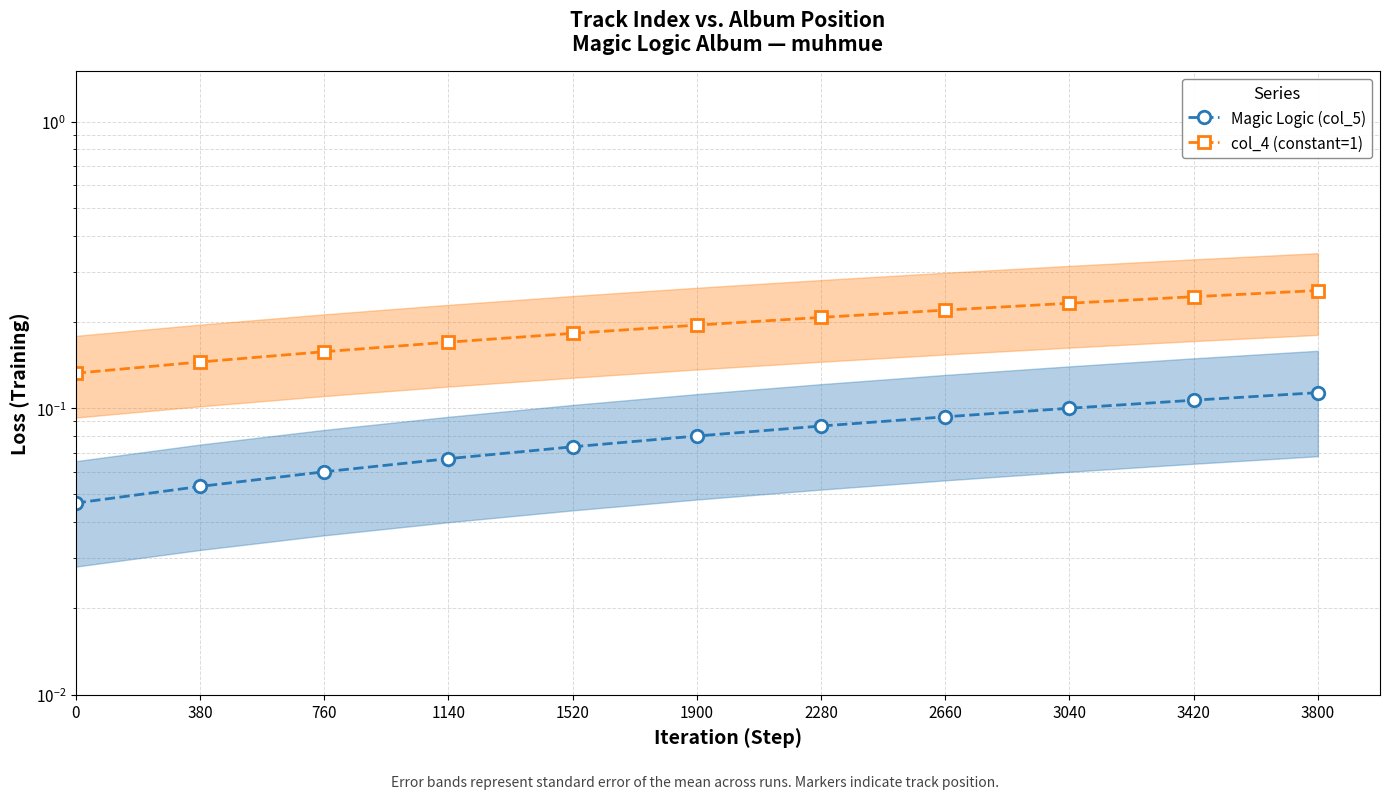

What is the approximate value of col_4 (constant=1) at 2660?

0.2